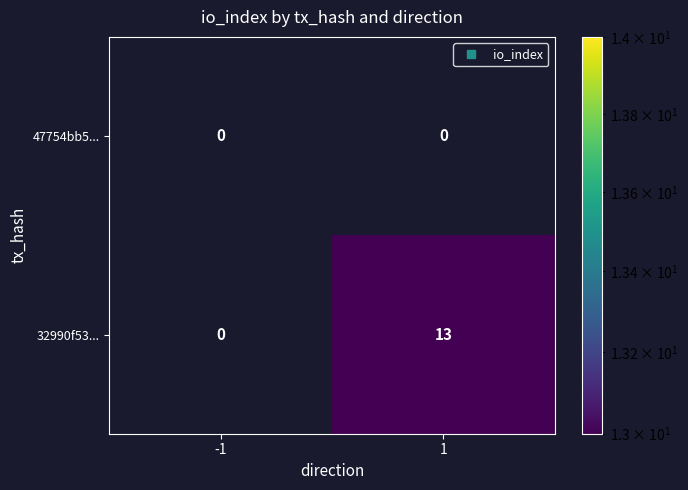

What is the difference between the maximum and minimum values in the 32990f53... series?

13